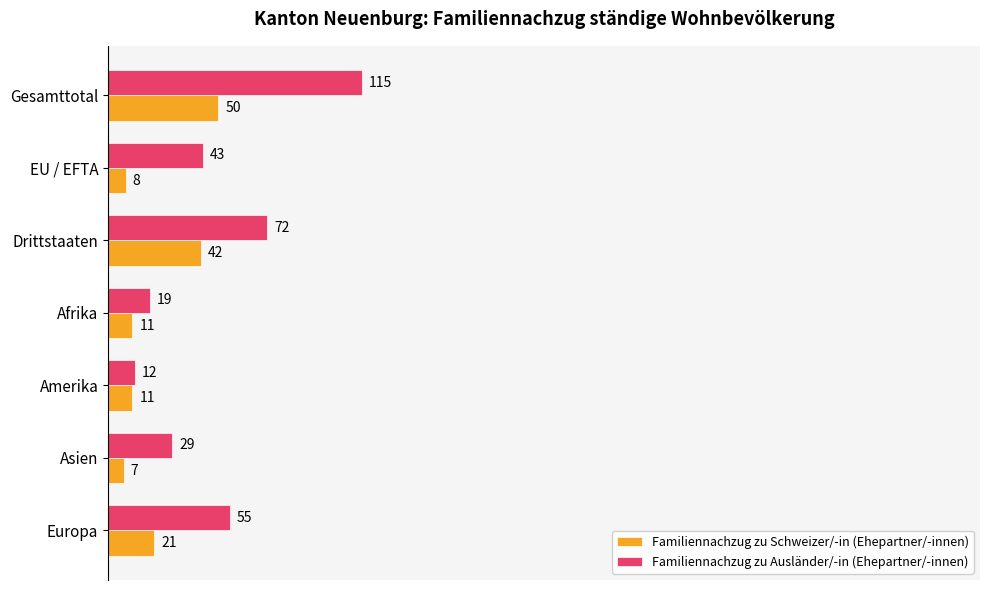

What are all the series names shown in the legend?

Familiennachzug zu Schweizer/-in (Ehepartner/-innen), Familiennachzug zu Ausländer/-in (Ehepartner/-innen)